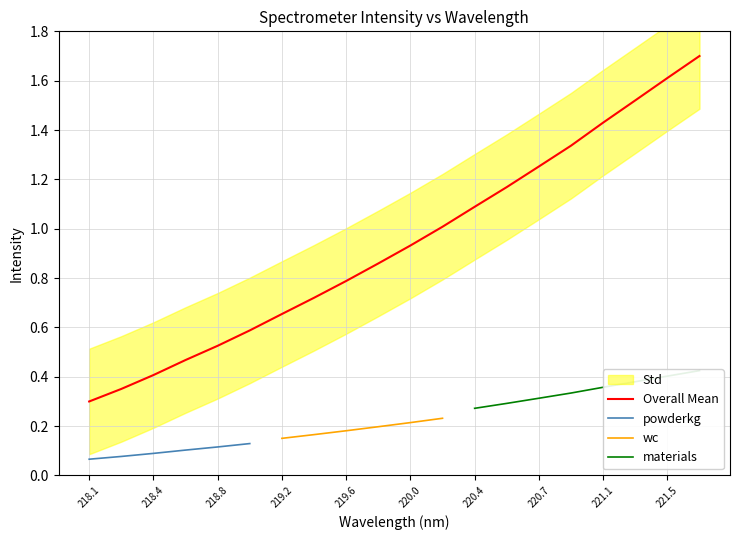

At which label does Overall Mean reach its minimum?

218.1